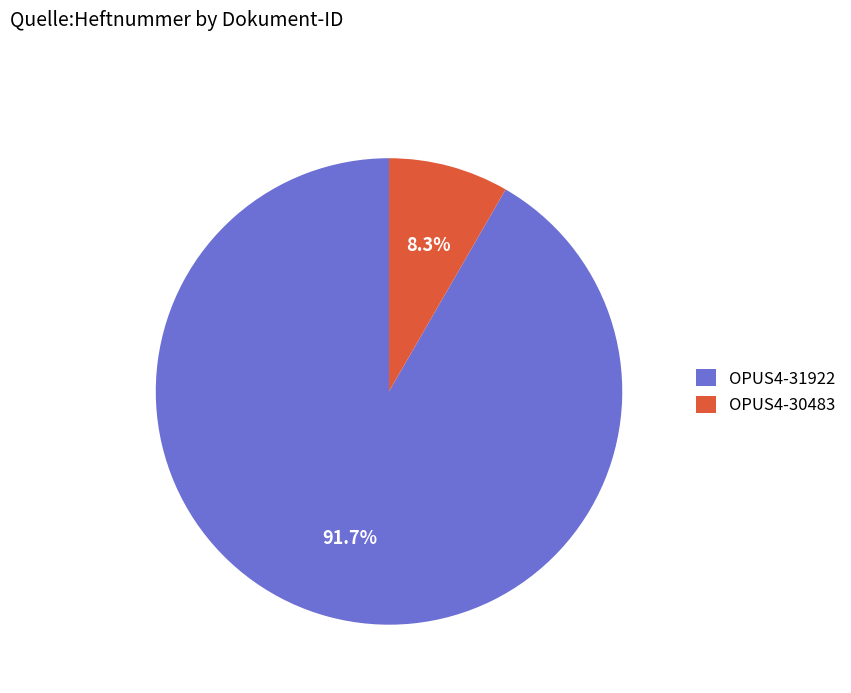

What percentage do OPUS4-31922 and OPUS4-30483 together represent?

100.0%